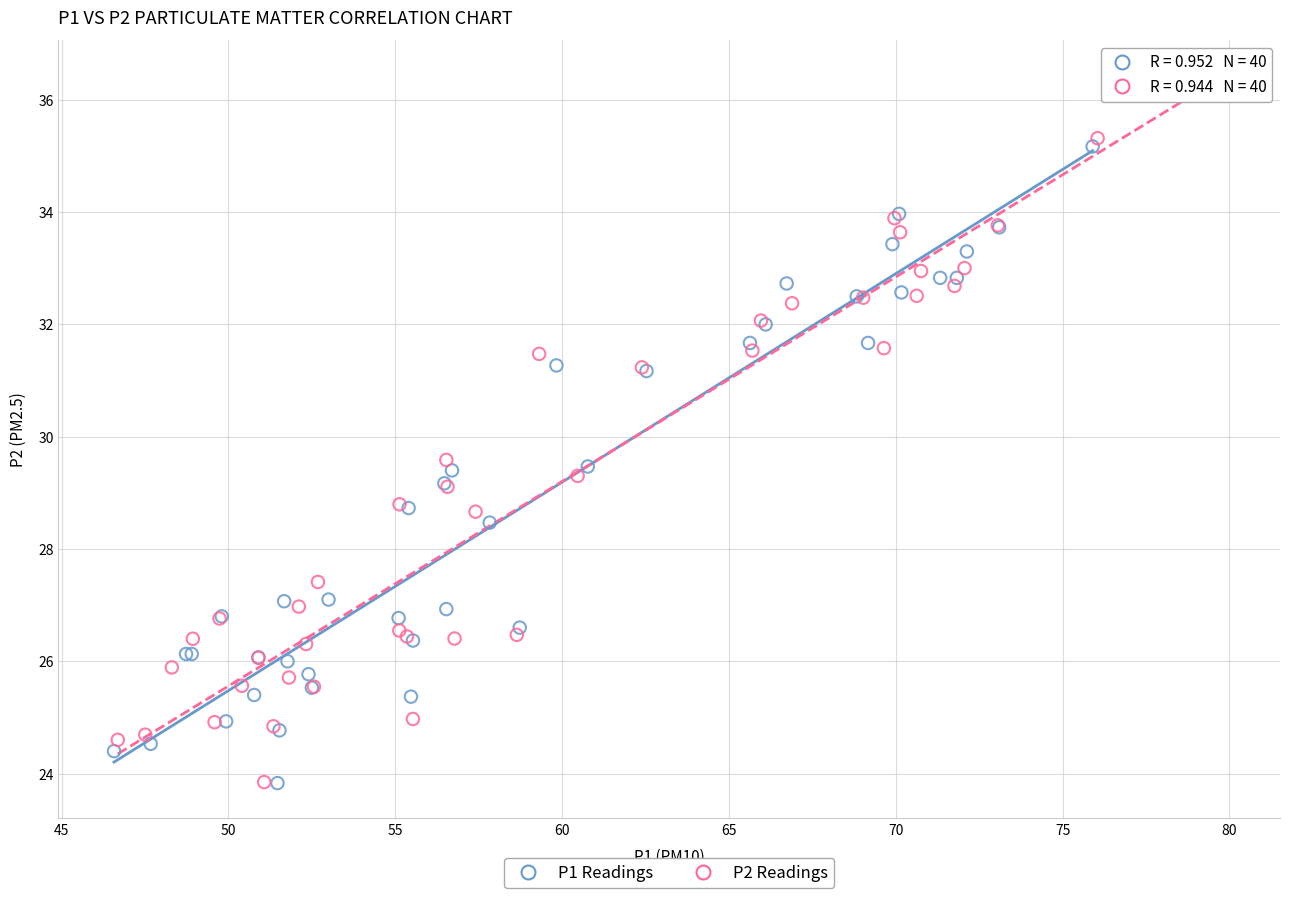

What are all the series names shown in the legend?

P1 Readings, P2 Readings